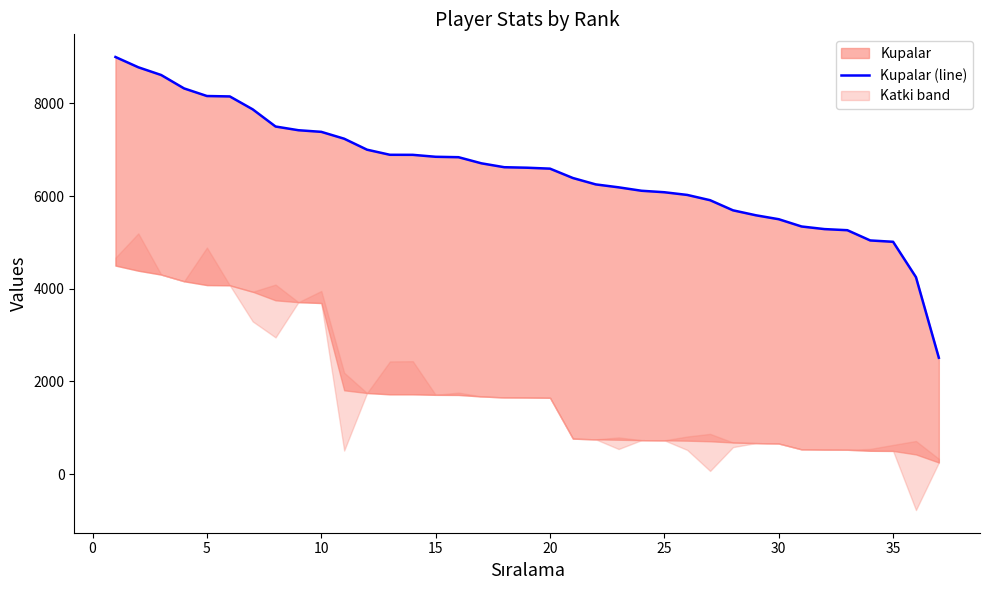

What is the maximum value shown in the chart?

9000